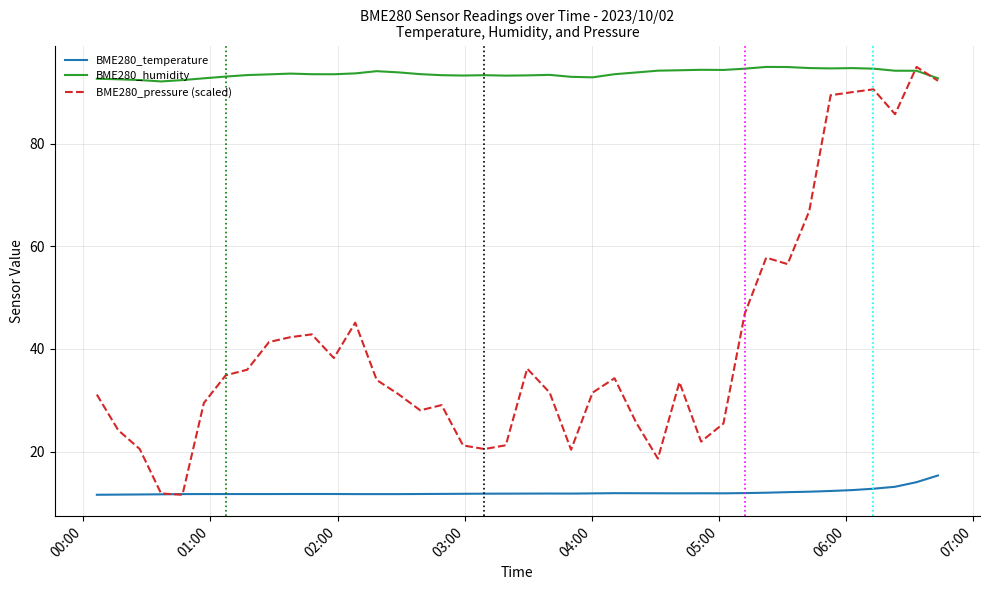

Which series has the largest total across all categories?

BME280_humidity